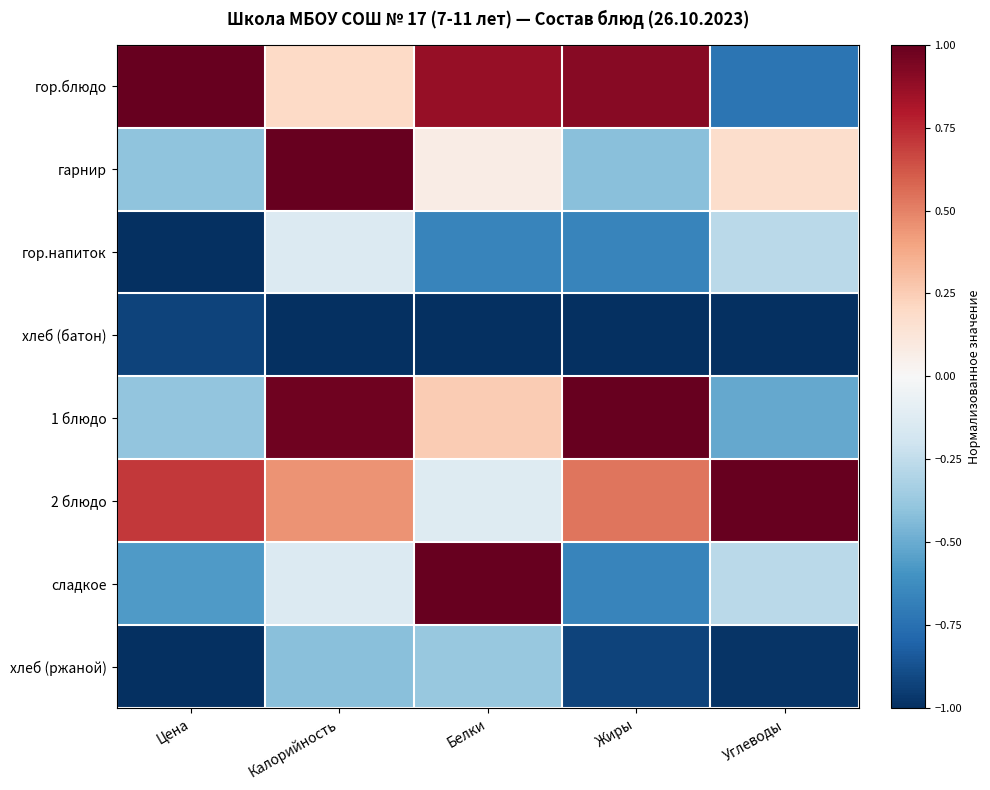

What is the total value across all series at Углеводы?

-2.6